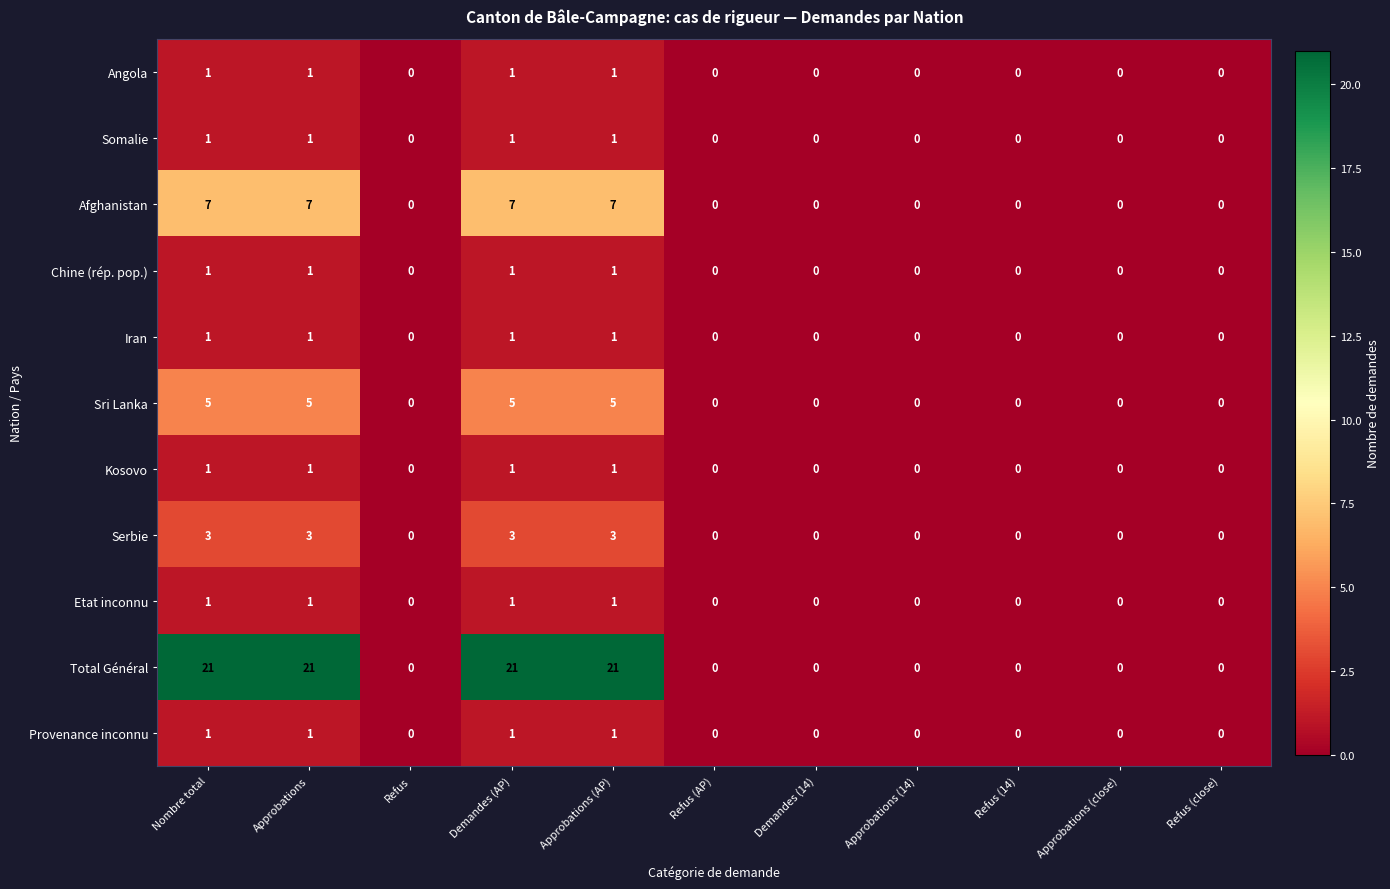

What is the greatest value displayed?

21